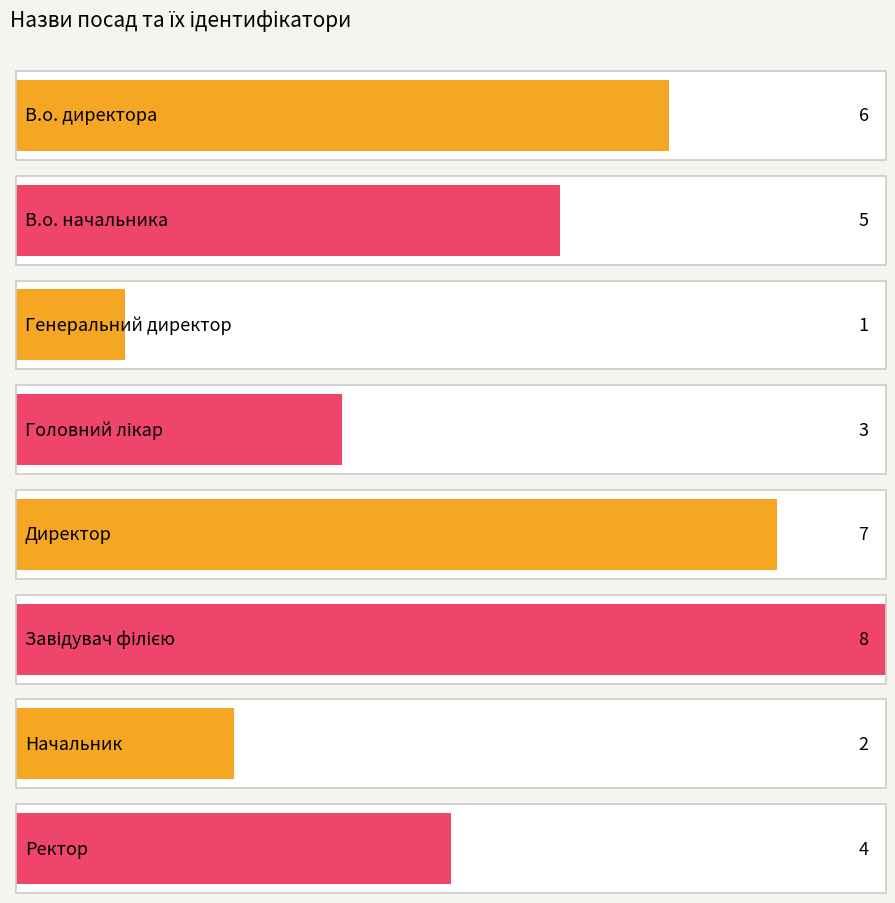

How many data points are less than 5?

4